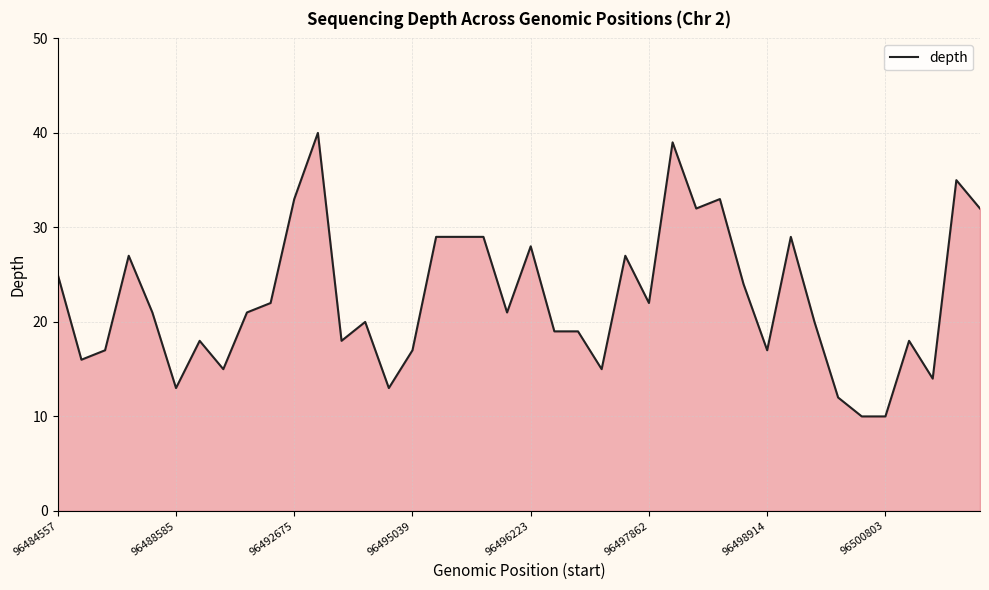

How many categories are shown in the chart?

40